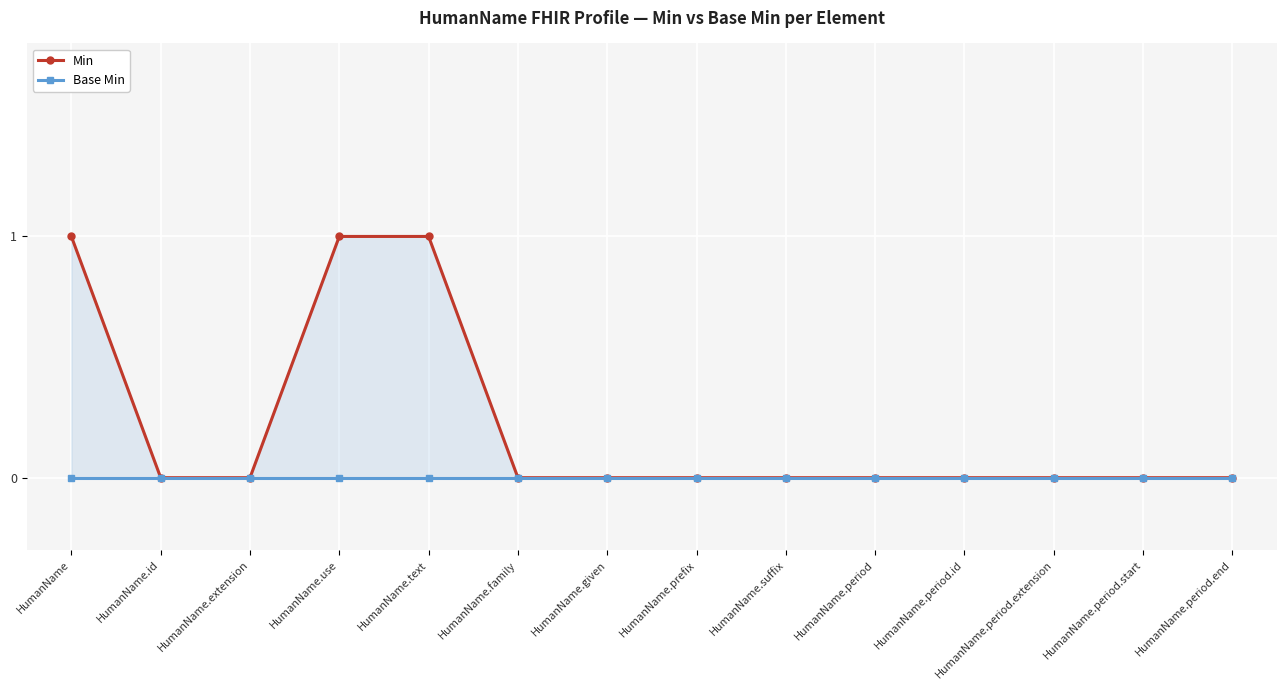

Reading left to right, extract all data points from this chart.

Min: 1	0	0	1	1	0	0	0	0	0	0	0	0	0
Base Min: 0	0	0	0	0	0	0	0	0	0	0	0	0	0